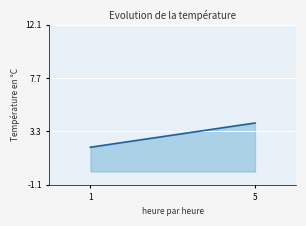

True or false: the data shows 4 at 5.

True